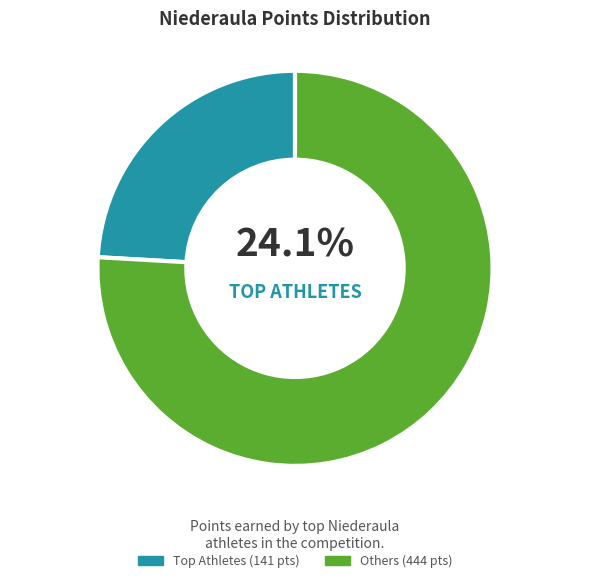

To the nearest percent, what is the difference between the largest and smallest slice percentages?

52%